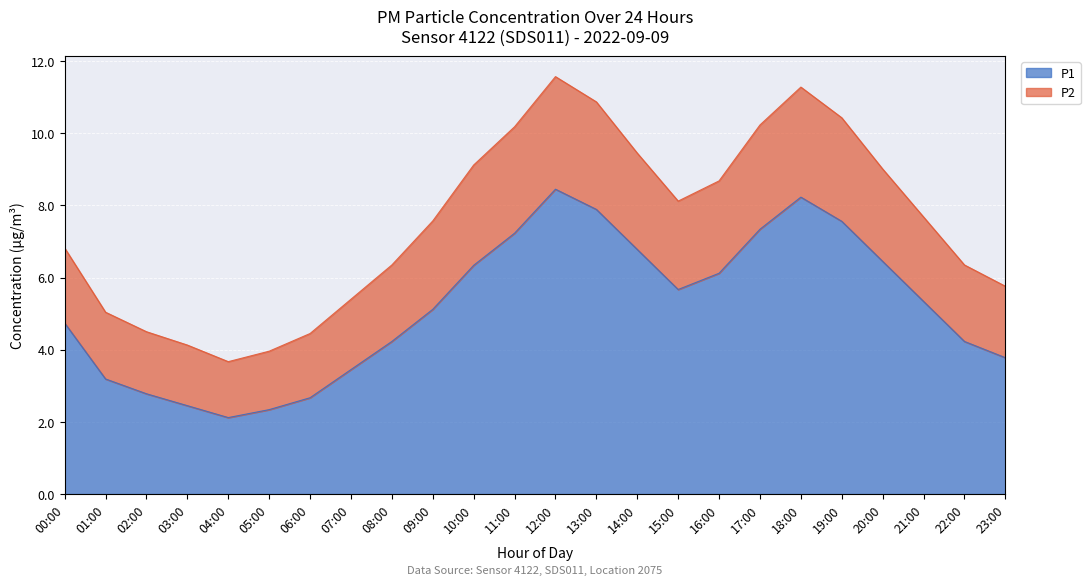

What is the sum of all P1 values?

124.5